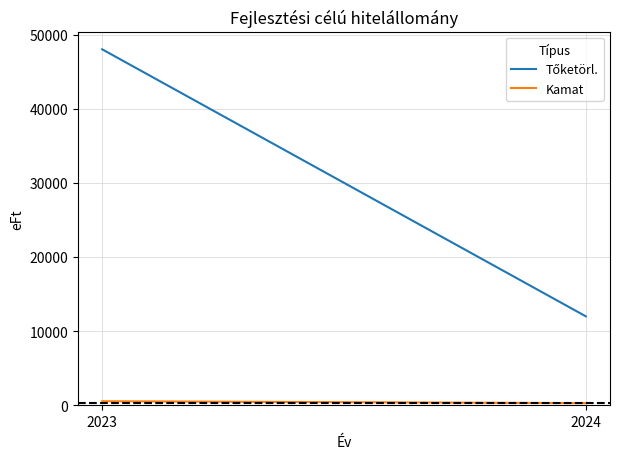

Rank the categories by Tőketörl. value from highest to lowest.

2023, 2024